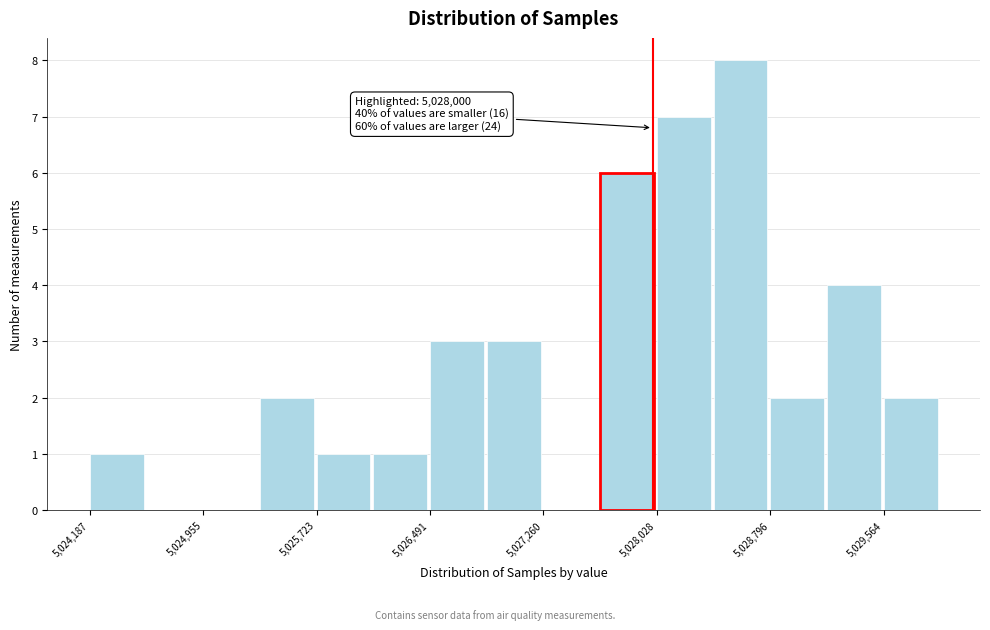

Around what value on the x-axis is the tallest bar? Give the approximate position of its centre, as read against the axis.

5028600